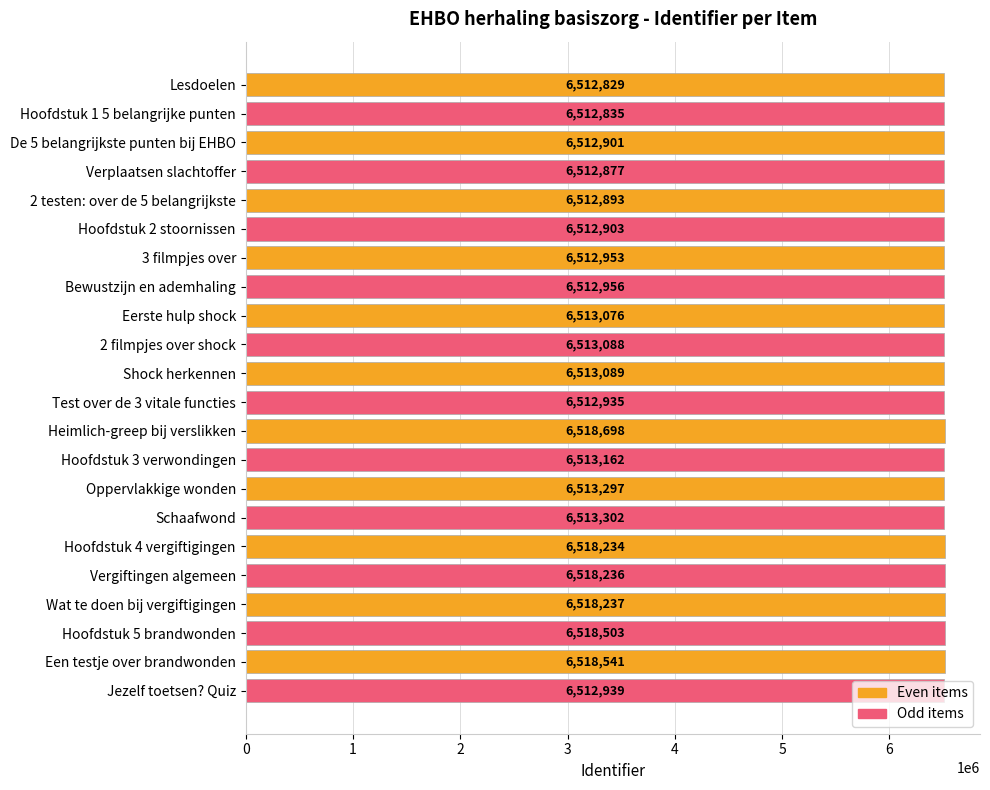

How many values are below 6513088?

11